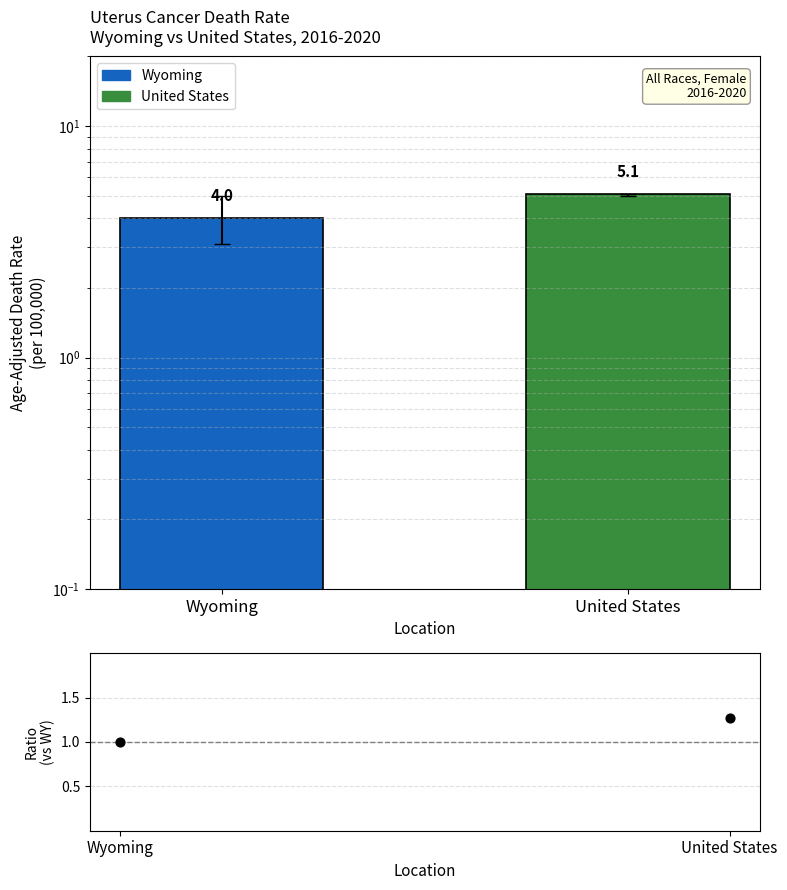

Approximately how many times larger is the value at United States compared to Wyoming?

1.3